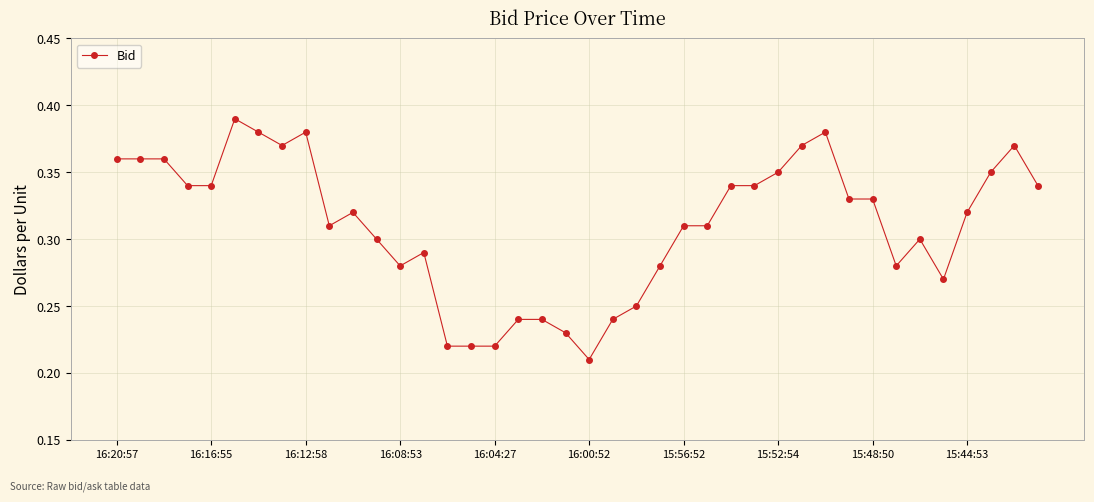

How many values are between 0 and 1?

40